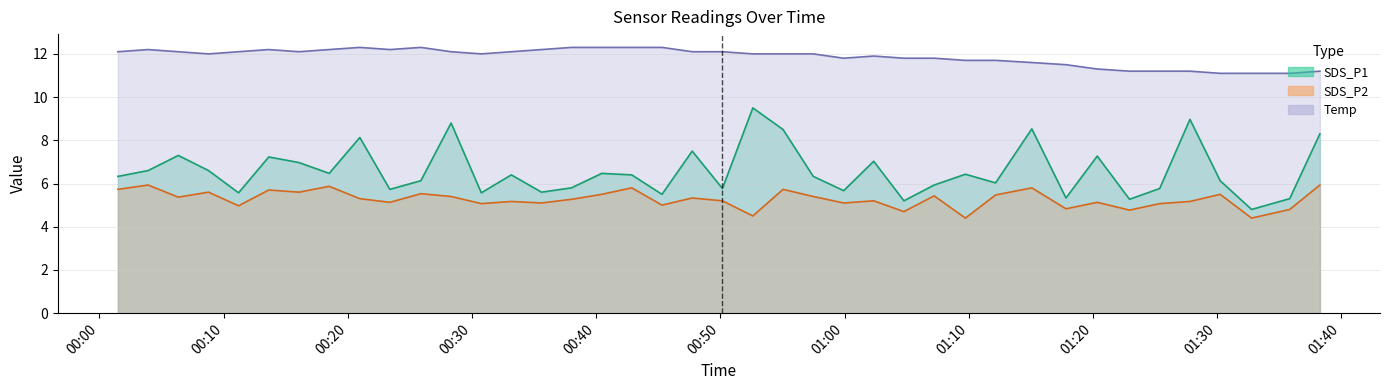

True or false: Temp and SDS_P1 cross at least once.

False